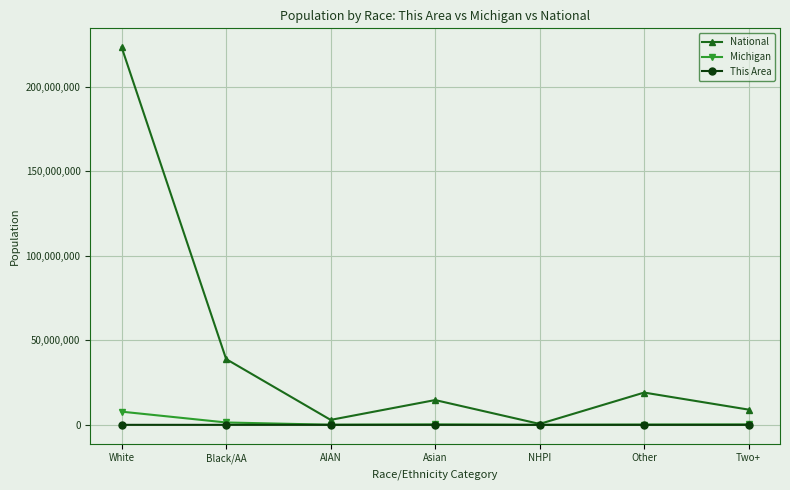

What is the maximum value shown in the chart?

223553265